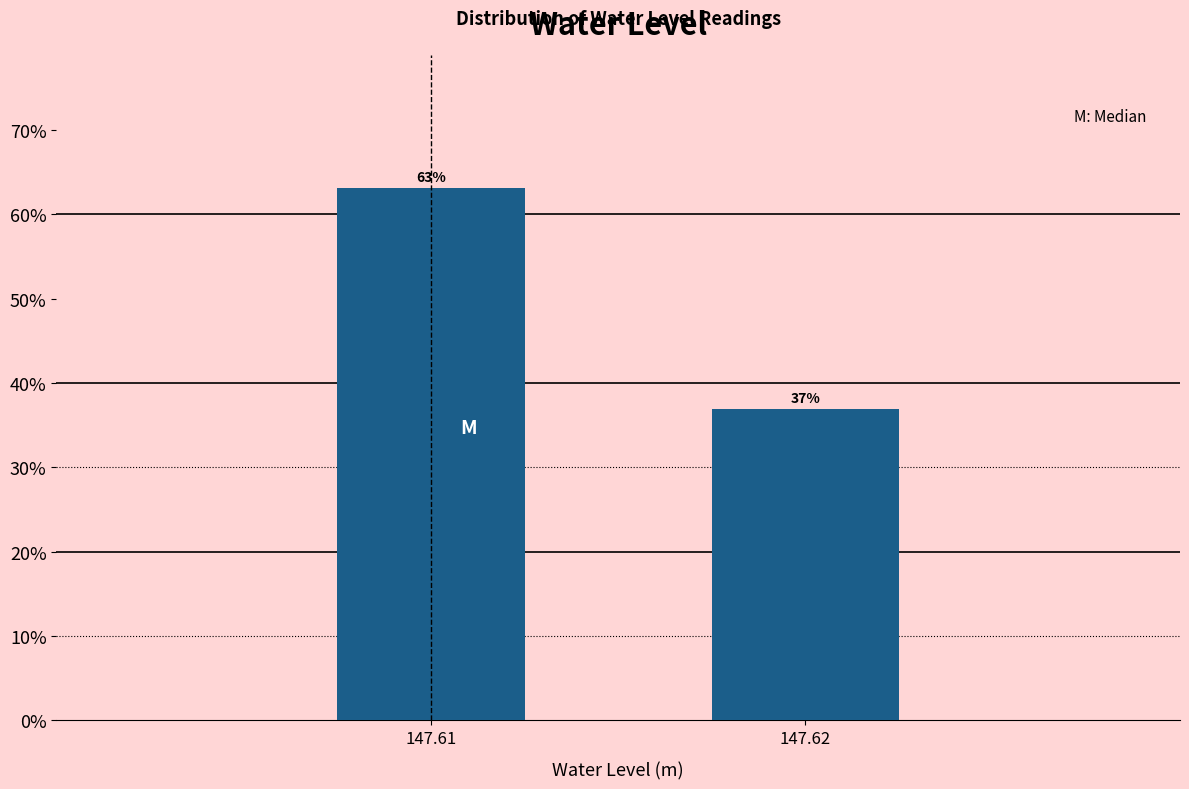

Approximately how many times larger is the value at 147.61 compared to 147.62?

1.7